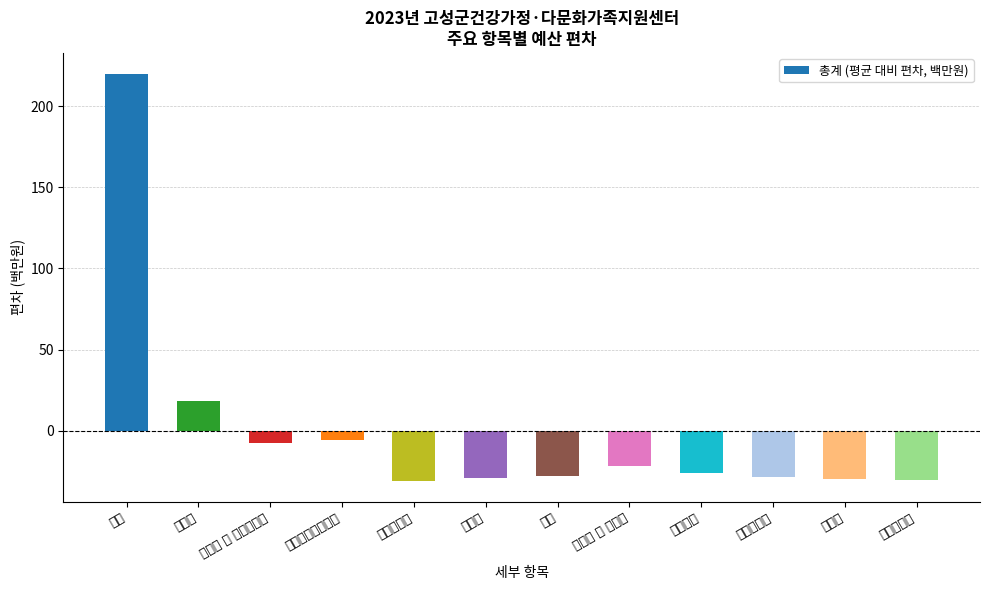

Between 회의비 and 공공요금, which is larger?

공공요금